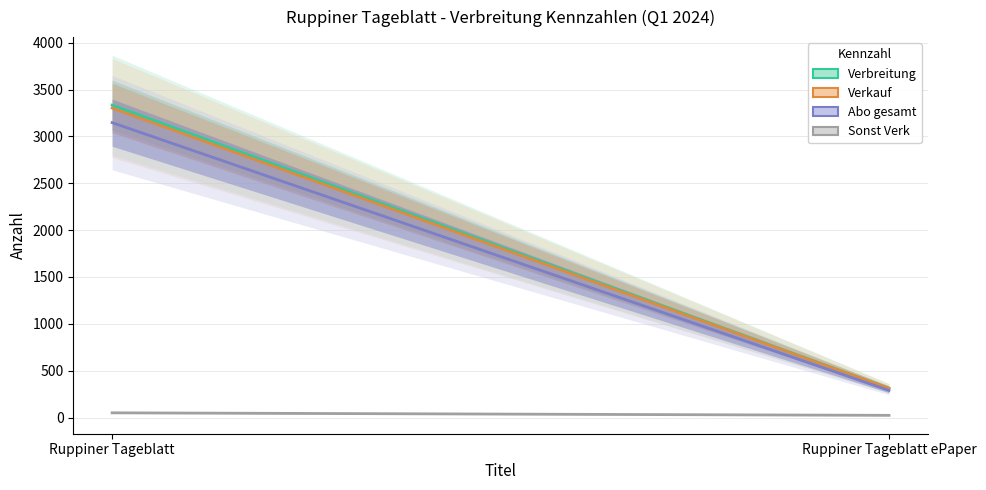

Where is Verbreitung nearest to the value 1823?

Ruppiner Tageblatt